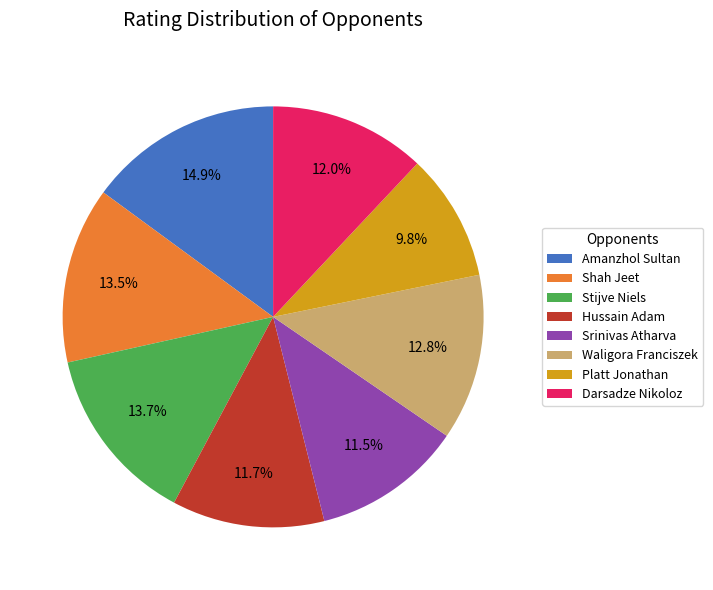

The Platt Jonathan slice represents 2% of the pie. True or false?

False